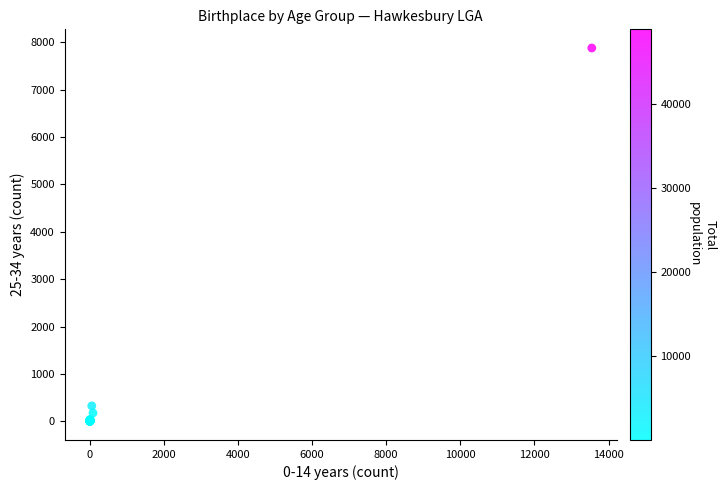

What Y value in the scatter plot is closest to 3939?

326